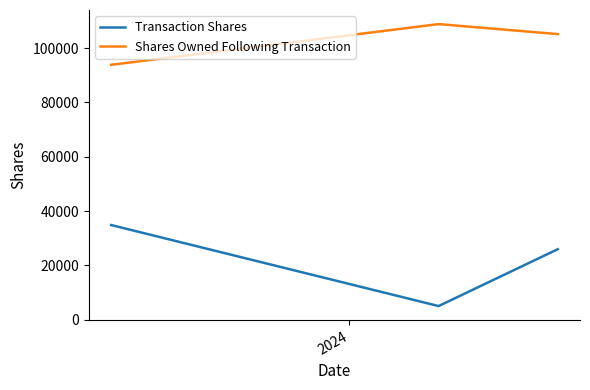

What is the sum of all Transaction Shares values?

65787